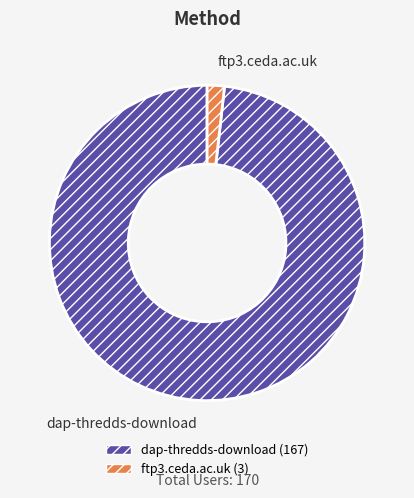

Combined, do dap-thredds-download and ftp3.ceda.ac.uk account for over 50%?

Yes